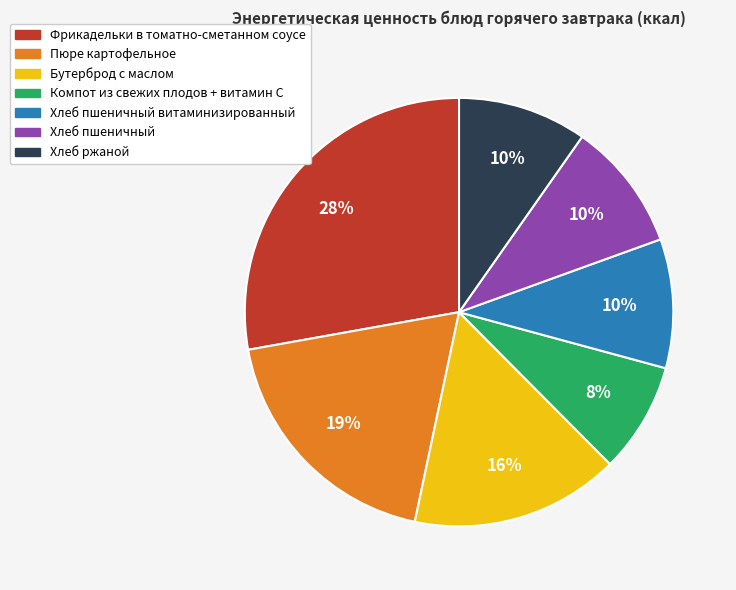

To the nearest percent, what percentage of the pie is Хлеб пшеничный витаминизированный?

10%